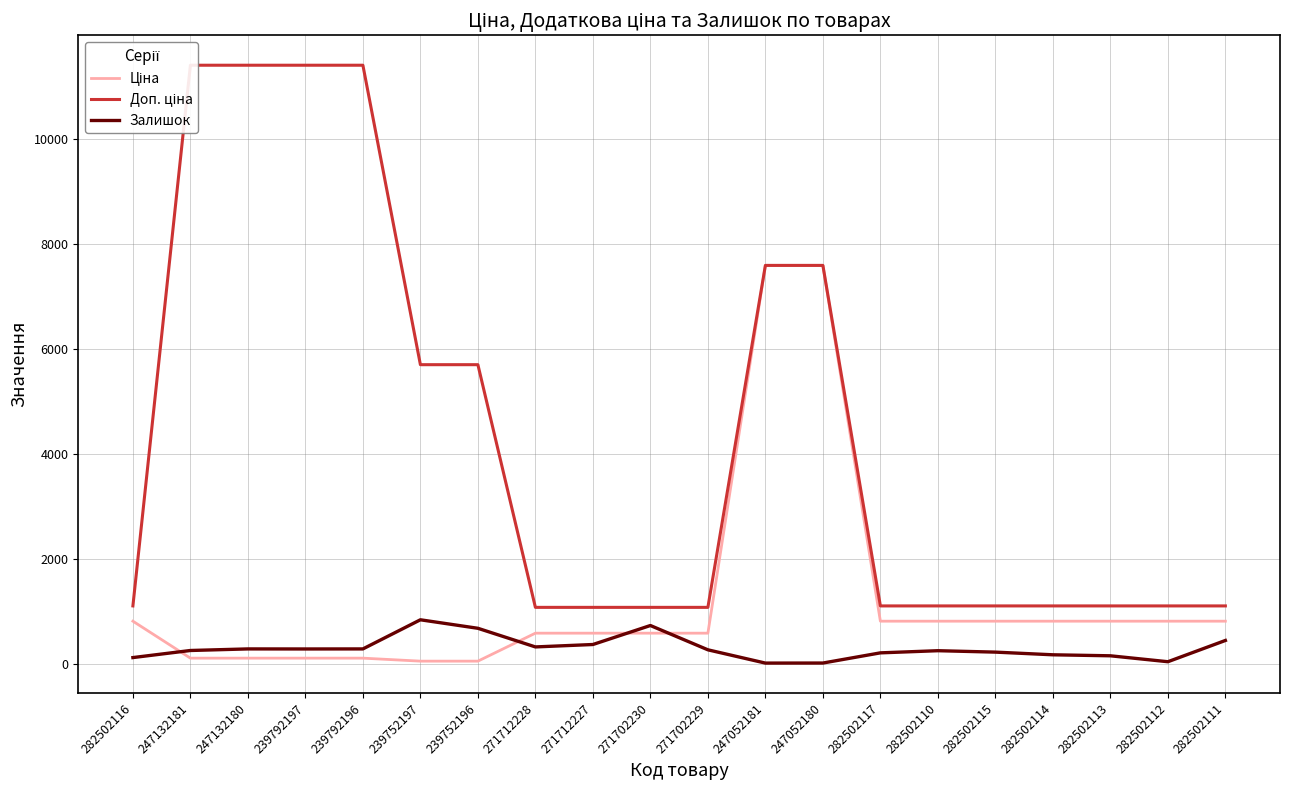

Count the number of categories in the chart.

20